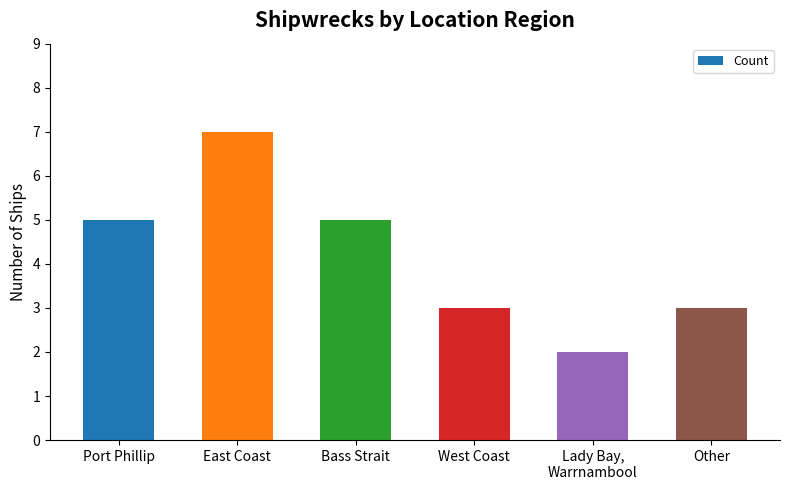

What is the ratio of the value at West Coast to the value at Bass Strait?

0.6